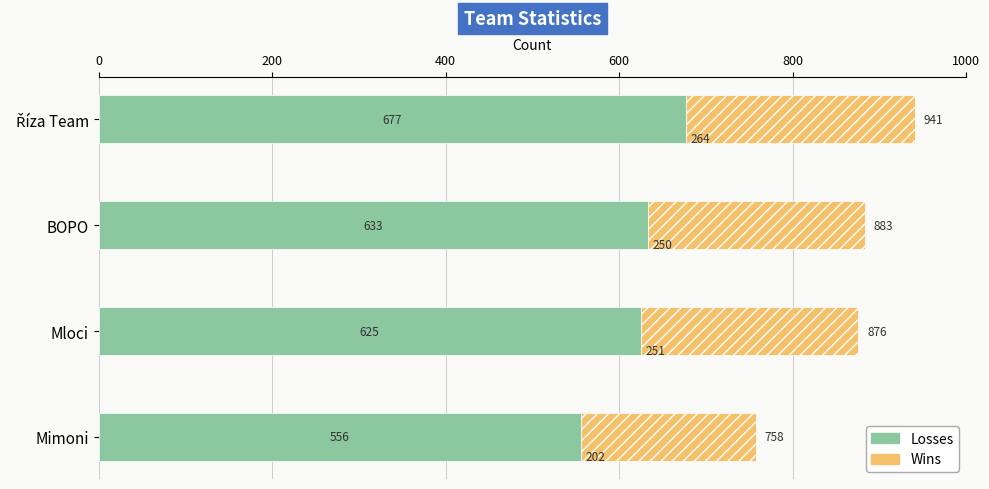

Which category has the lowest value in the Losses series?

Mimoni